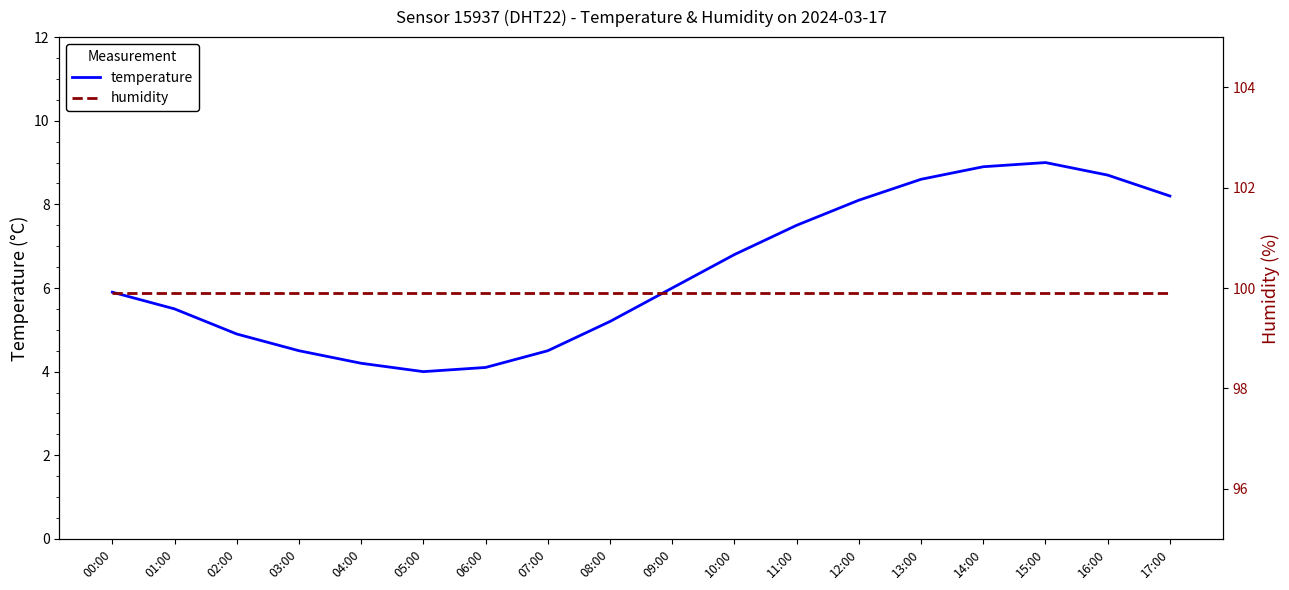

Which series changed the most between 06:00 and 12:00?

temperature